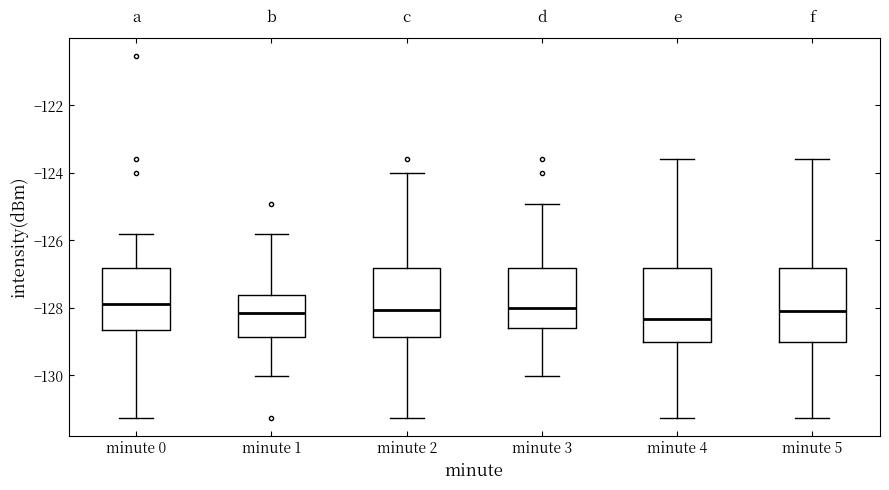

Reading left to right, read every box against the y-axis: the position of its median line, the range the box covers, and the ends of its whiskers. The values are not printed on the chart, so give them approximately, as read against the axis.

minute 0: median -127.8, box -128.6 to -126.8, whiskers -131.2 to -125.8
minute 1: median -128.2, box -128.8 to -127.6, whiskers -130.0 to -125.8
minute 2: median -128.0, box -128.8 to -126.8, whiskers -131.2 to -124.0
minute 3: median -128.0, box -128.6 to -126.8, whiskers -130.0 to -125.0
minute 4: median -128.4, box -129.0 to -126.8, whiskers -131.2 to -123.6
minute 5: median -128.0, box -129.0 to -126.8, whiskers -131.2 to -123.6